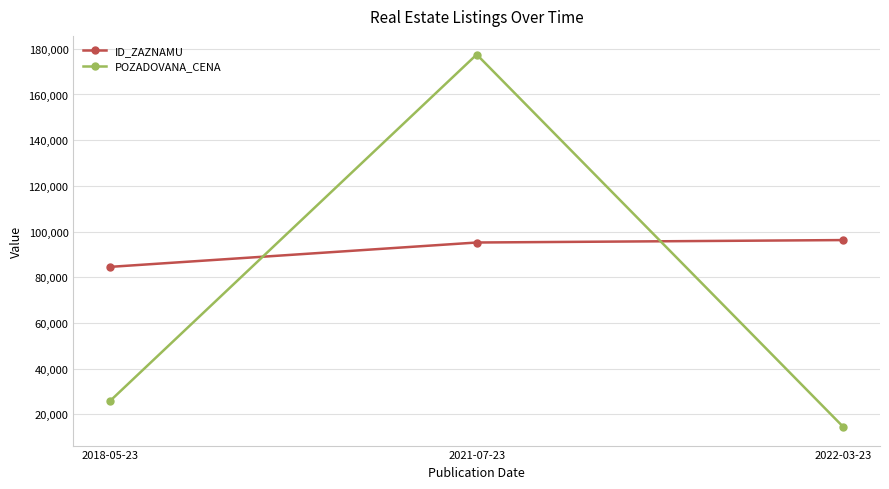

What value does the ID_ZAZNAMU series have at 2022-03-23, to the nearest 10?

96290